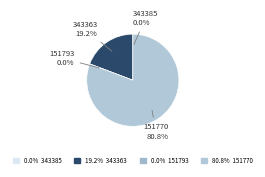

Combined, what portion of the pie is 343385 and 343363?

19.2%